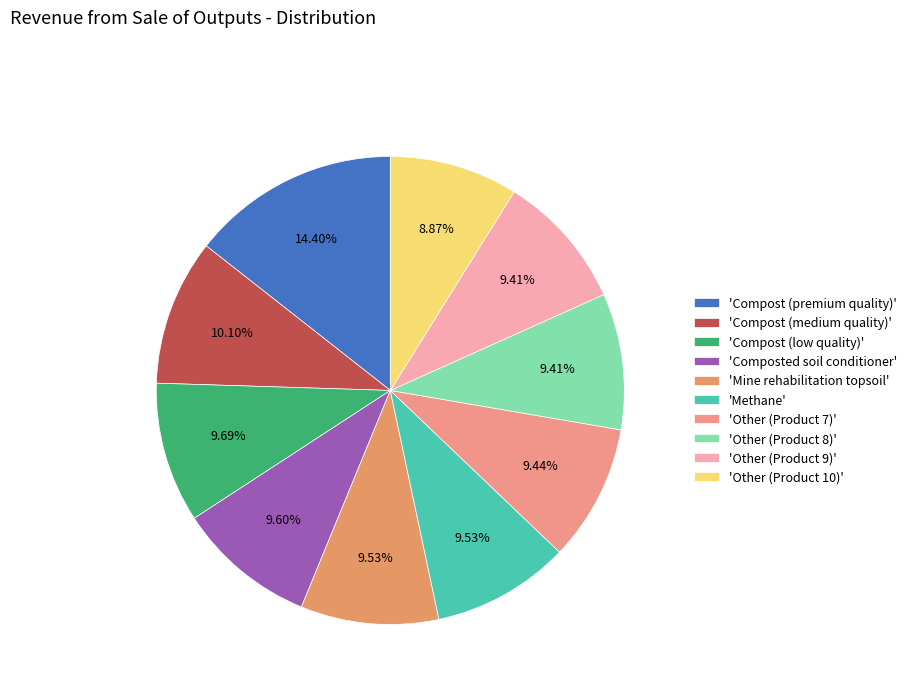

To the nearest percent, what is the average slice percentage?

10%